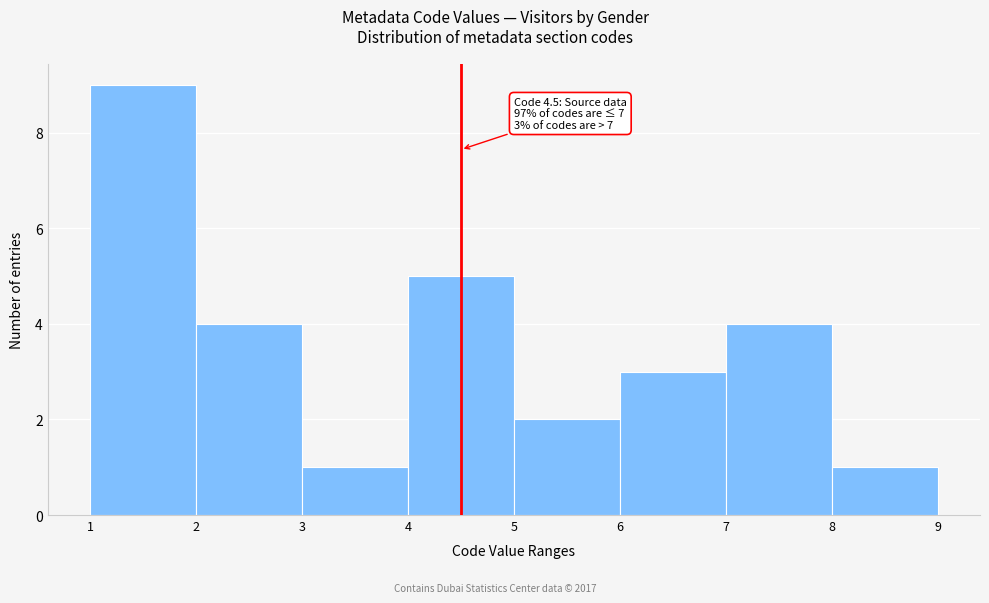

Which range on the x-axis has the tallest bar?

1 to 2